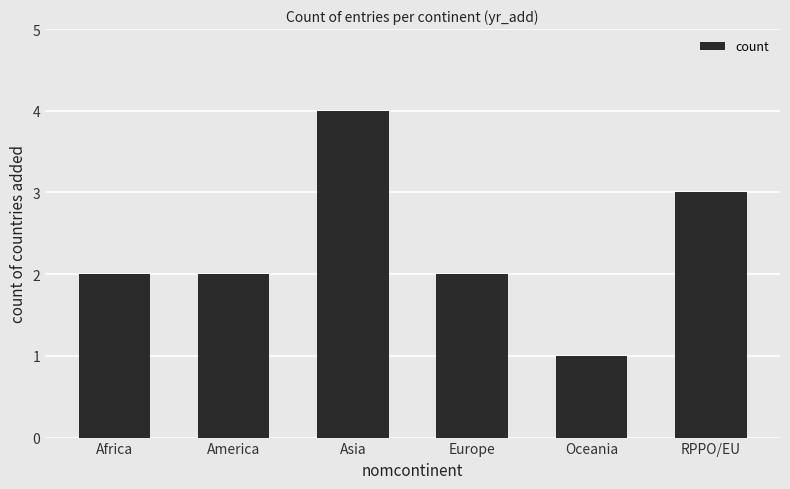

What position from the right is Oceania?

2